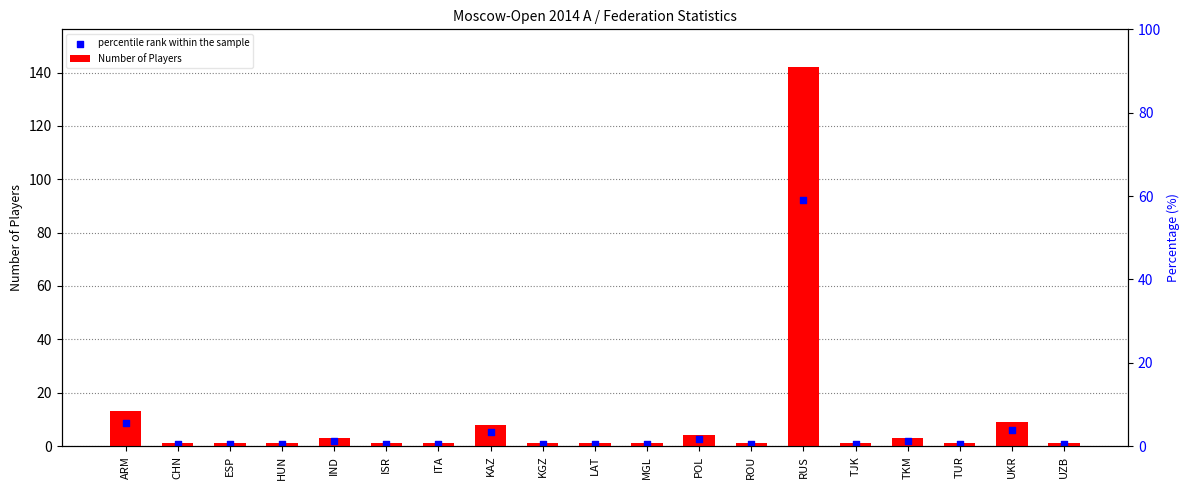

At which category is the sum across all series the highest?

RUS